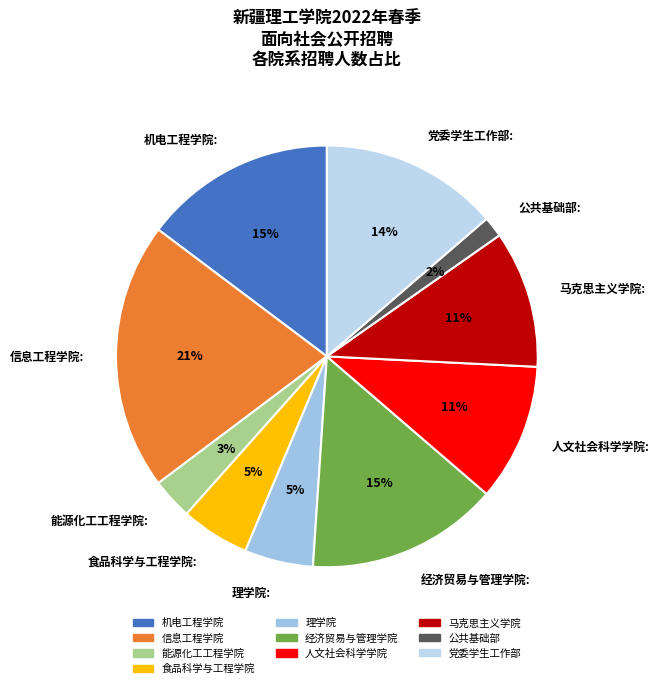

To the nearest percent, what portion does 马克思主义学院 represent?

11%